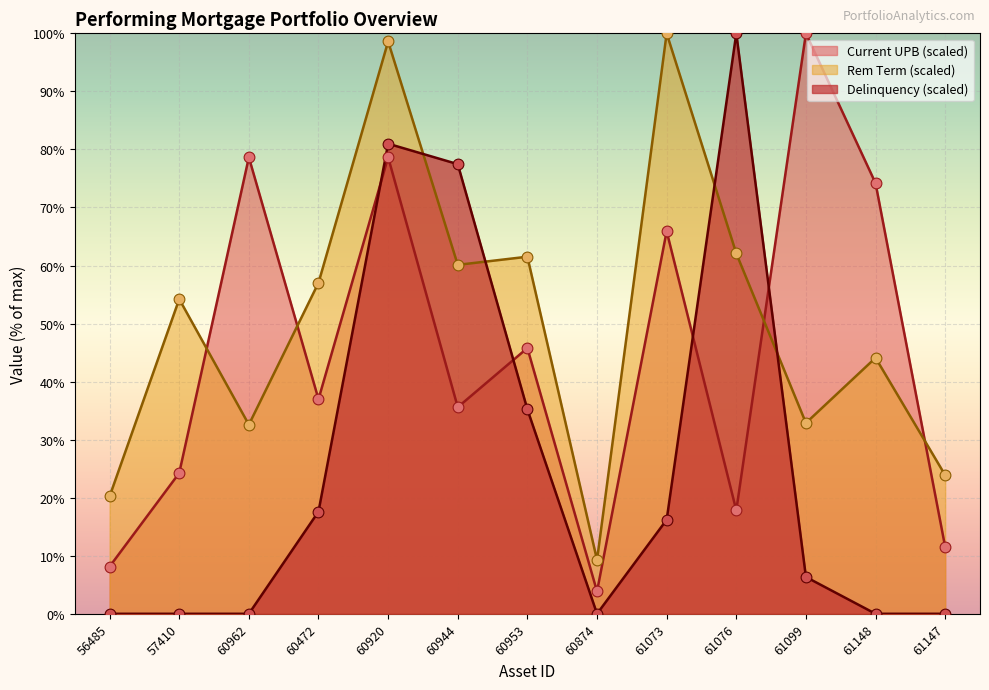

At which category is the sum across all series the highest?

60920